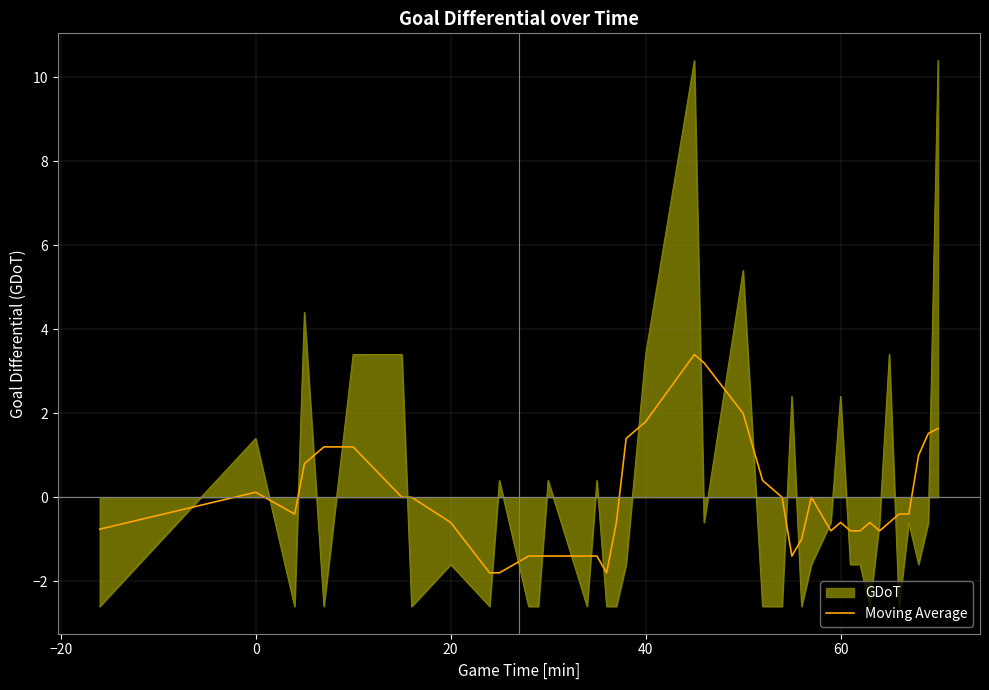

What is the smallest value displayed?

-2.6